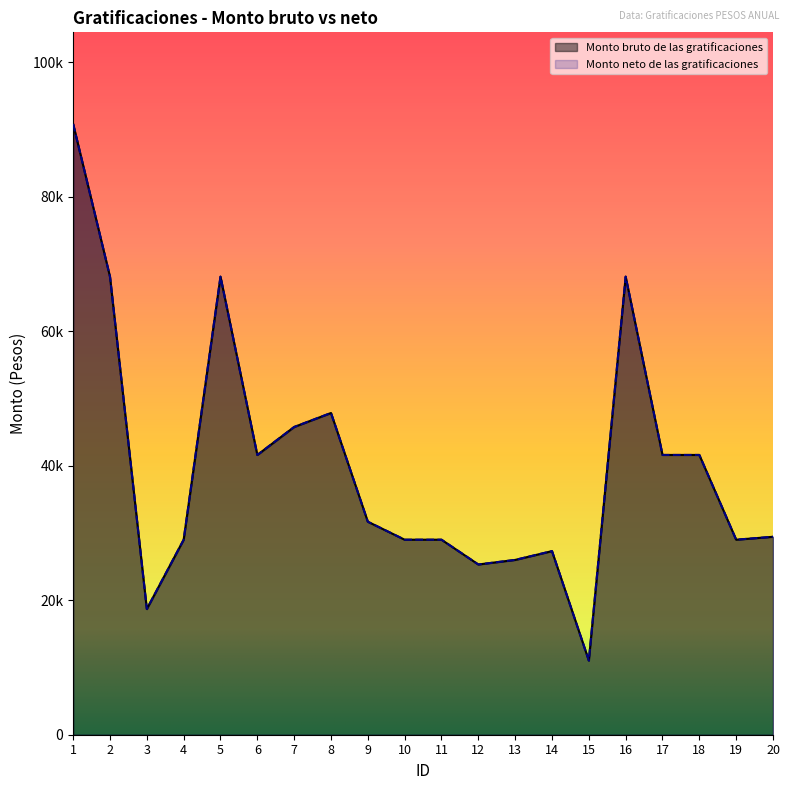

Does the chart have visible grid lines?

No